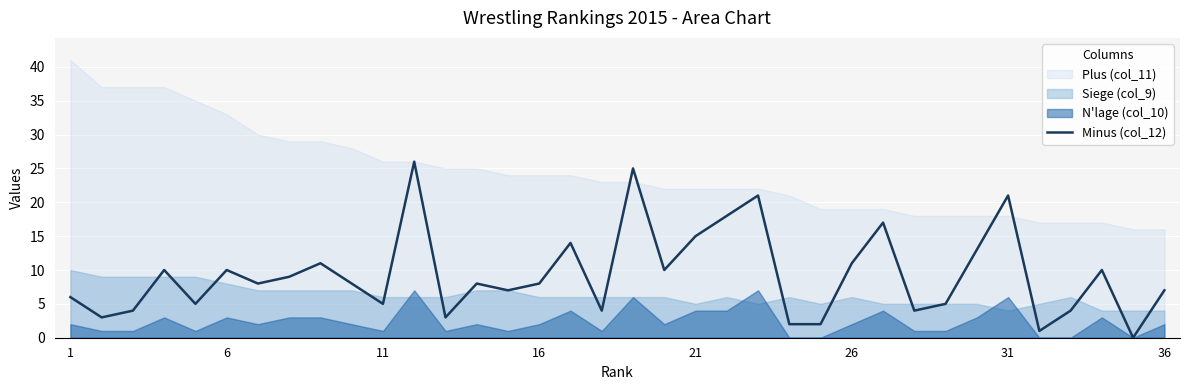

What is the maximum value for Minus (col_12)?

26